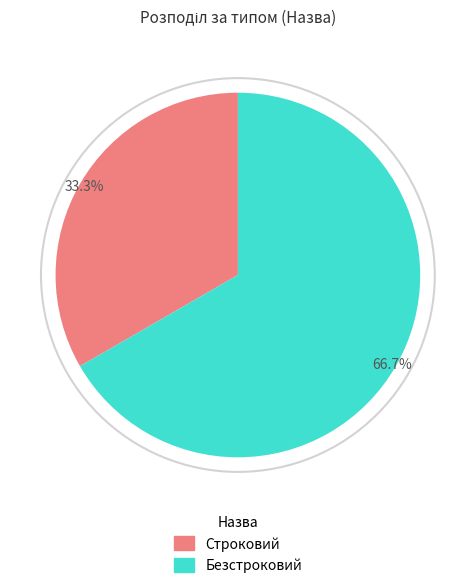

How many slices are in this pie chart?

2